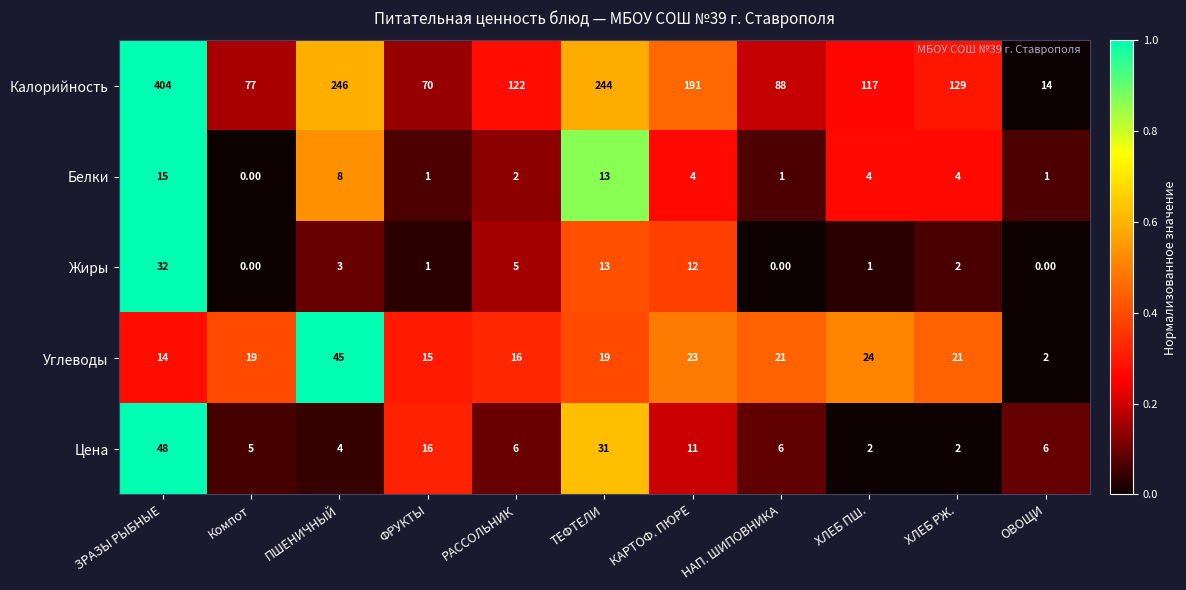

Rank the series at ПШЕНИЧНЫЙ from highest to lowest value.

Калорийность, Углеводы, Белки, Цена, Жиры